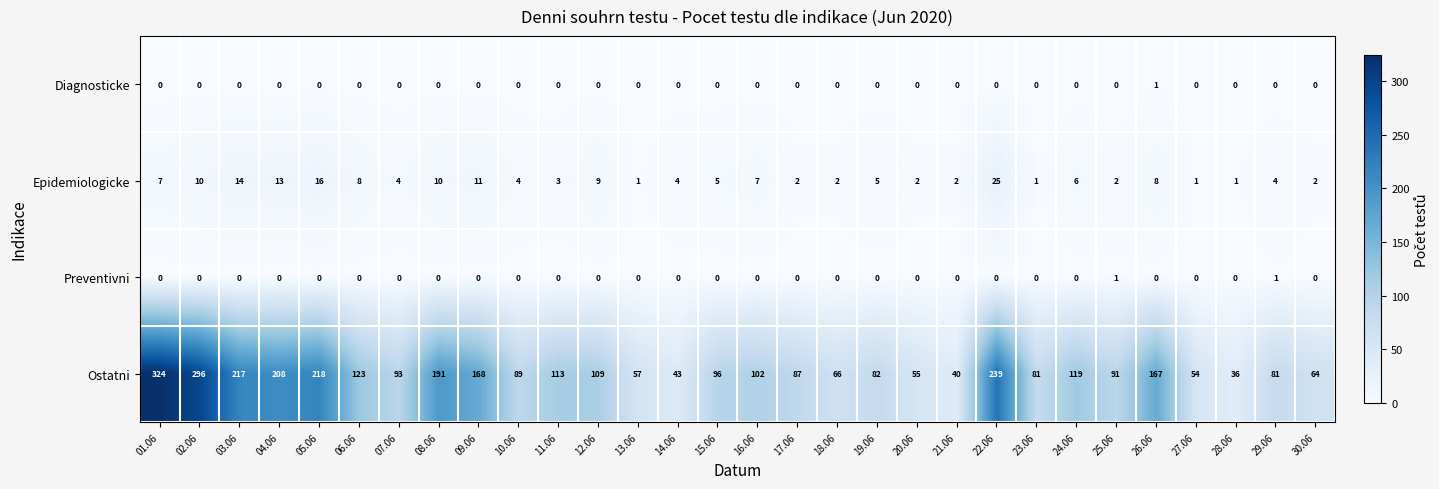

What is the greatest value displayed?

324